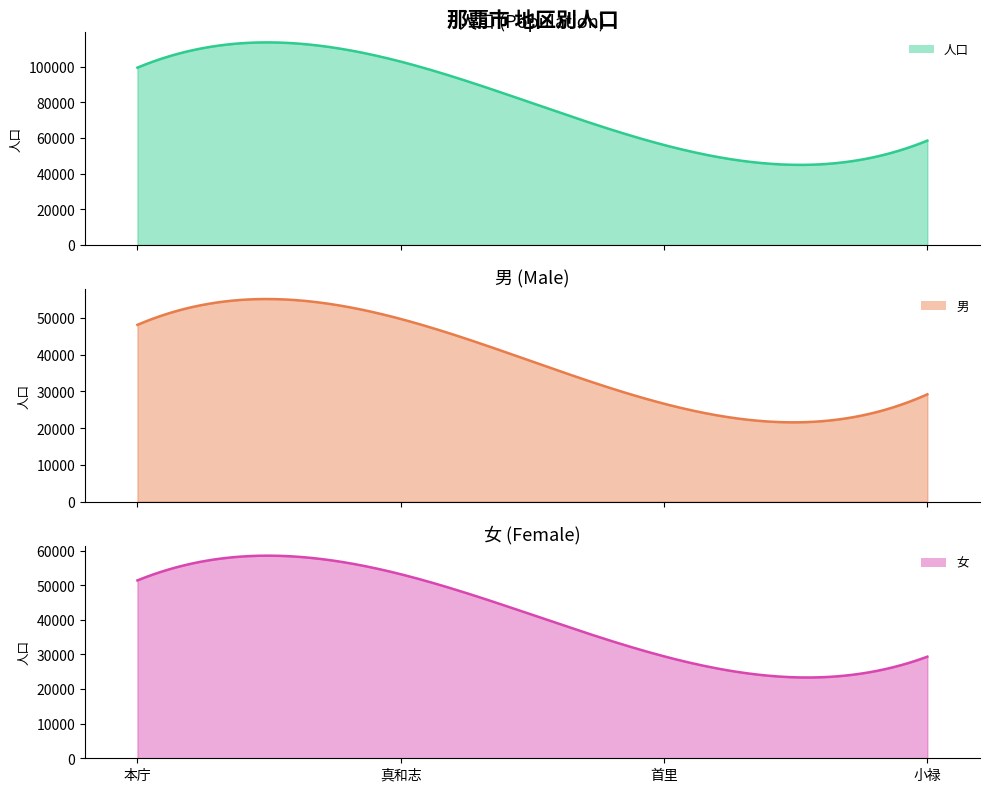

How many data points in 女 are above 51389?

1